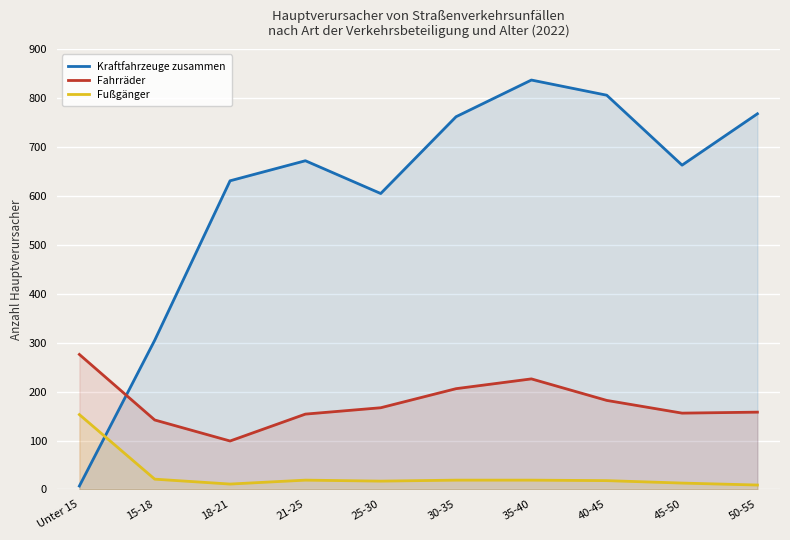

What is the sum of all Fußgänger values?

299